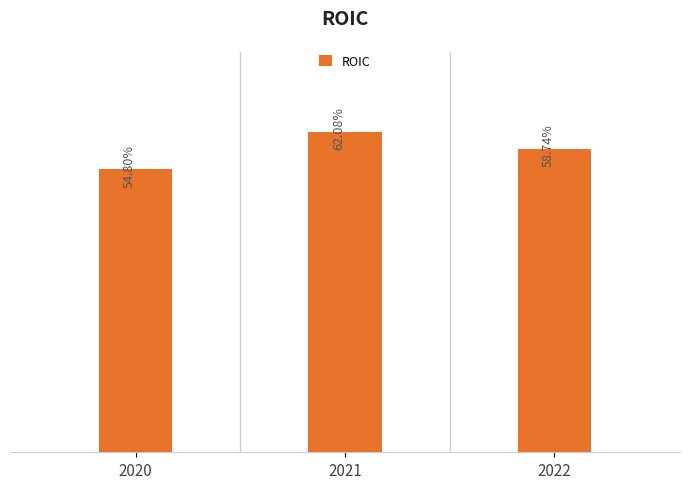

List the labels in order of value, smallest first.

2020, 2022, 2021